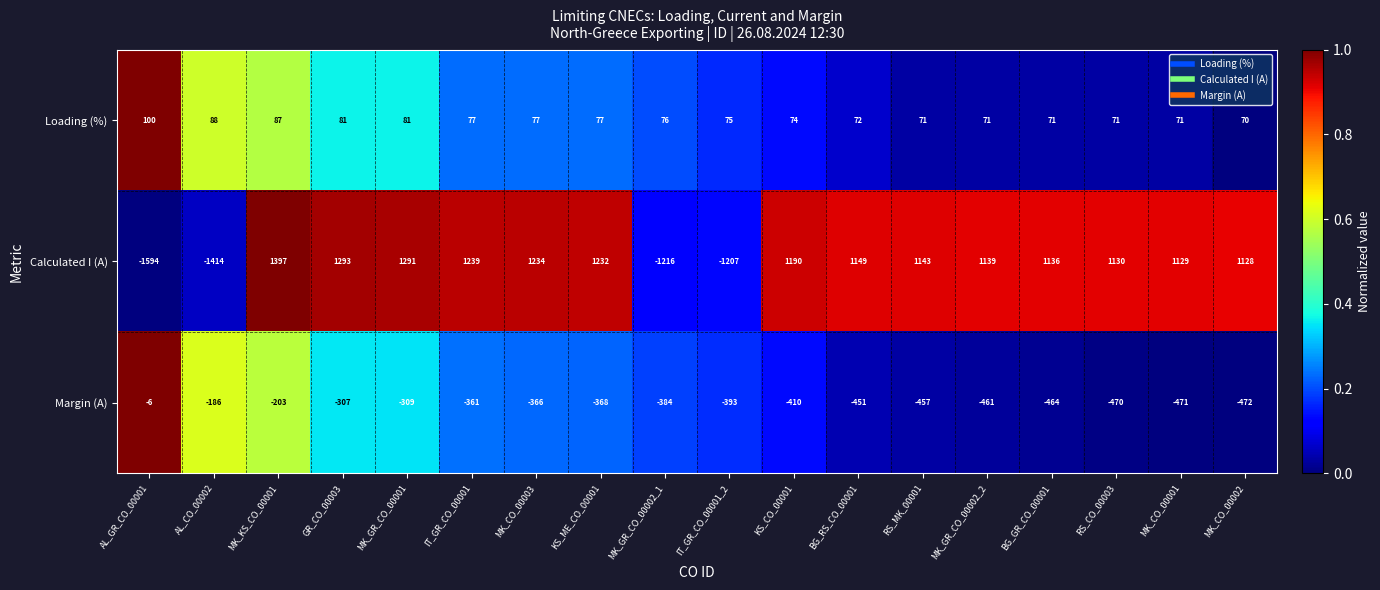

How many distinct data groups are displayed?

3